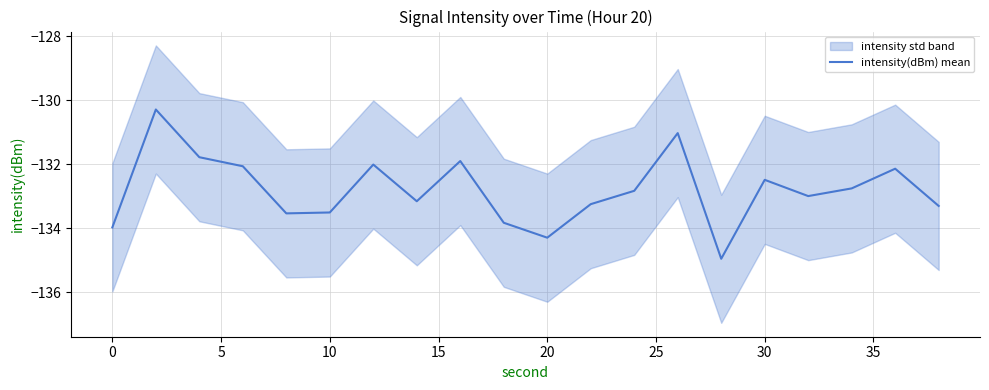

What is the maximum value for intensity(dBm) mean?

-130.3